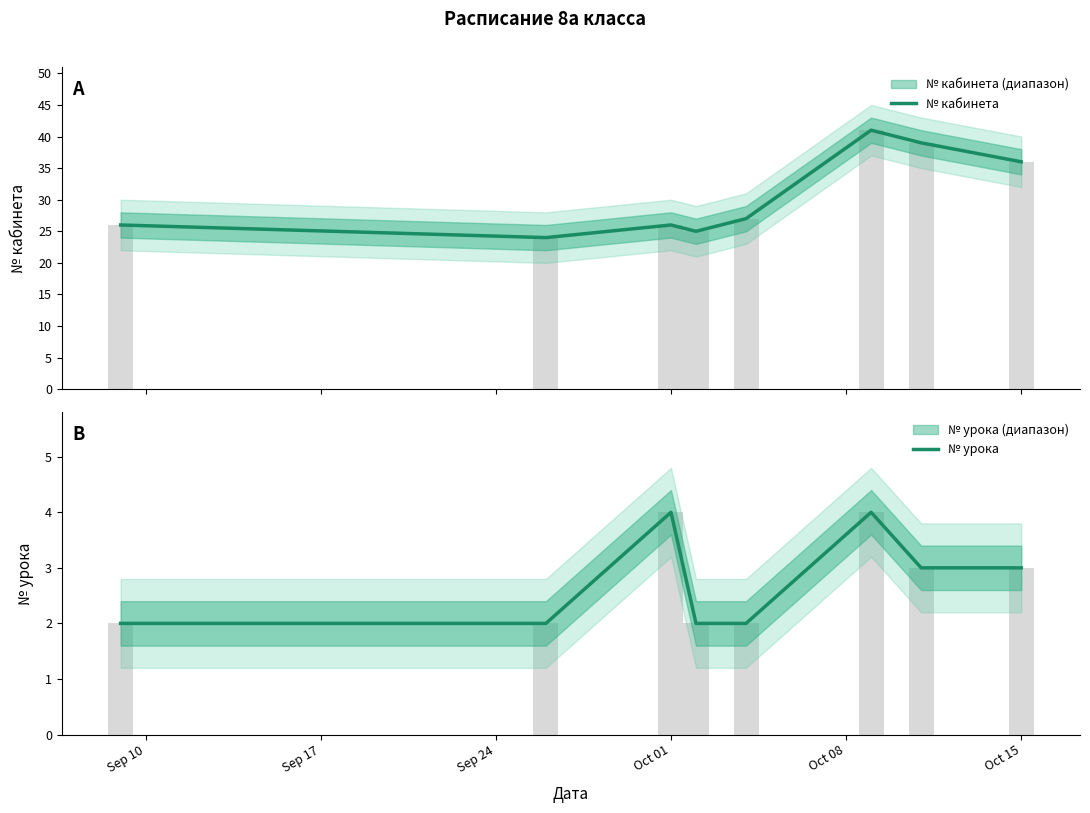

Is the value of № кабинета at Sep 17 greater than the value of № урока at 7?

Yes